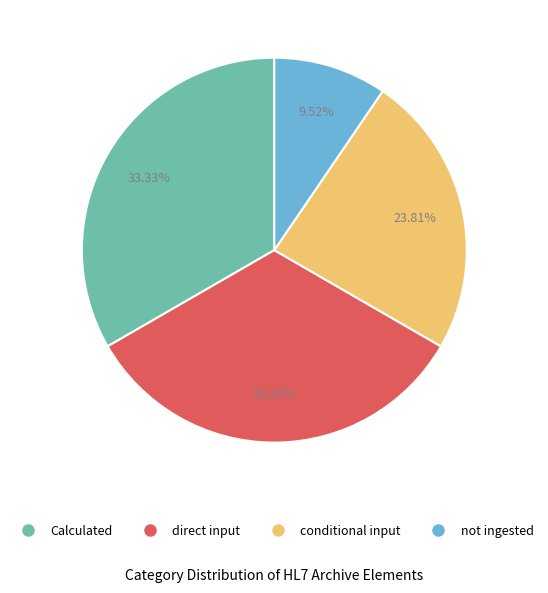

How many segments does this pie chart have?

4